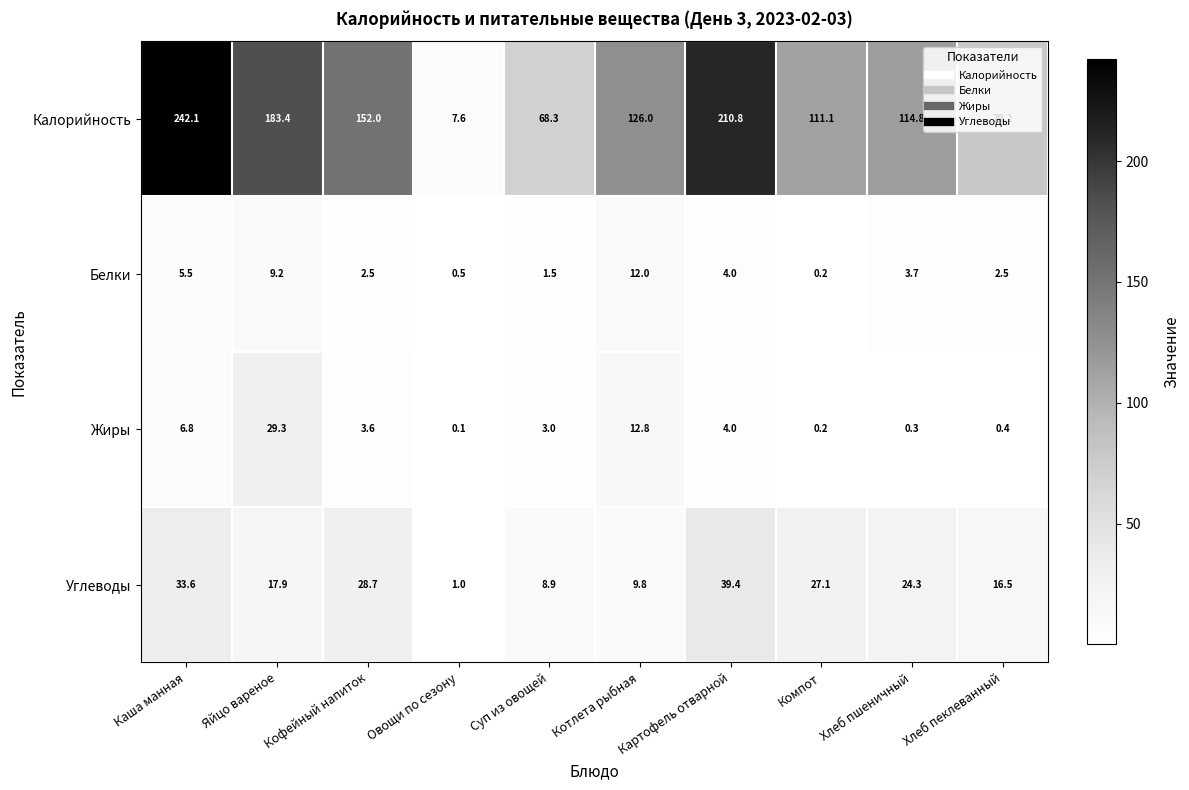

How many distinct data groups are displayed?

4